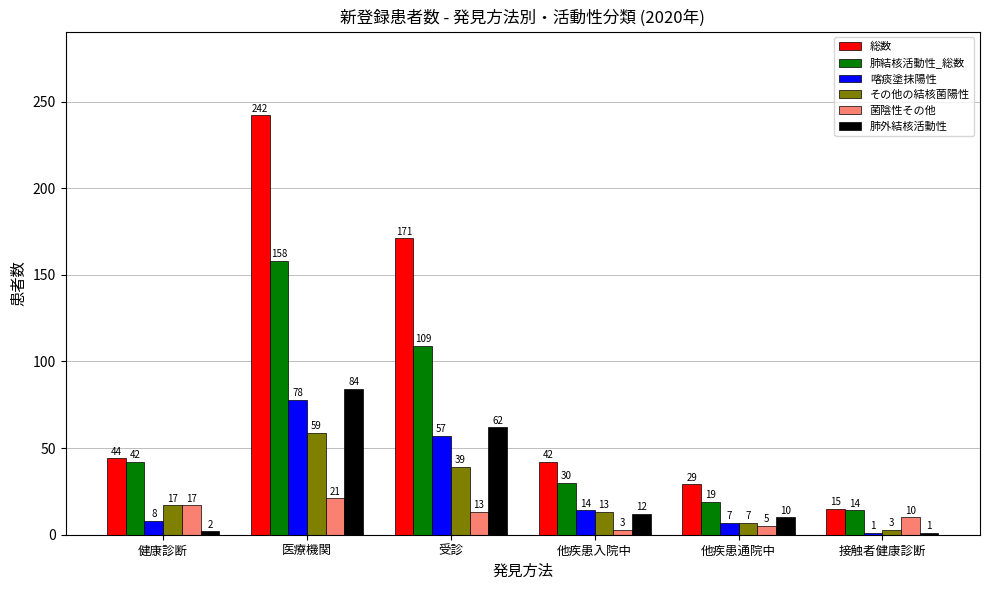

Is it true that 肺結核活動性_総数 equals 30 at 他疾患入院中?

True